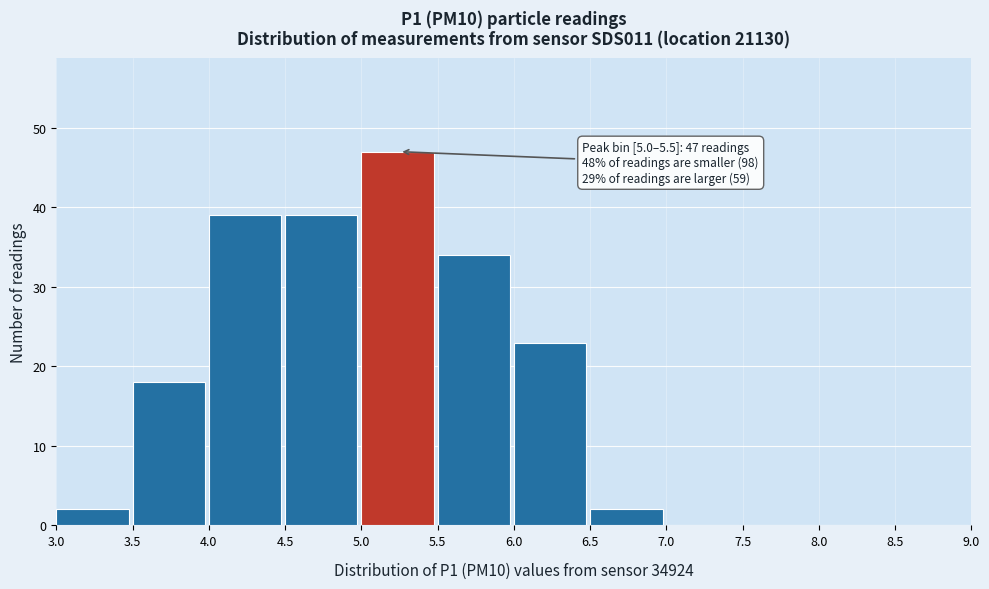

Over which range of the x-axis is the bar tallest?

5.0 to 5.5